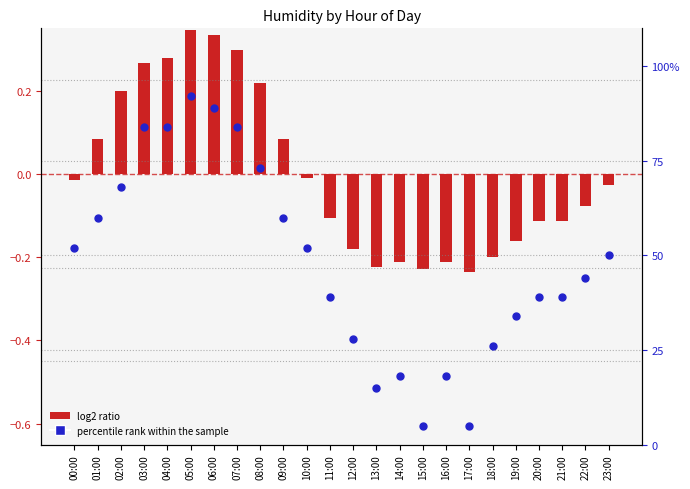

Which series has the widest spread of Y values?

percentile rank within the sample